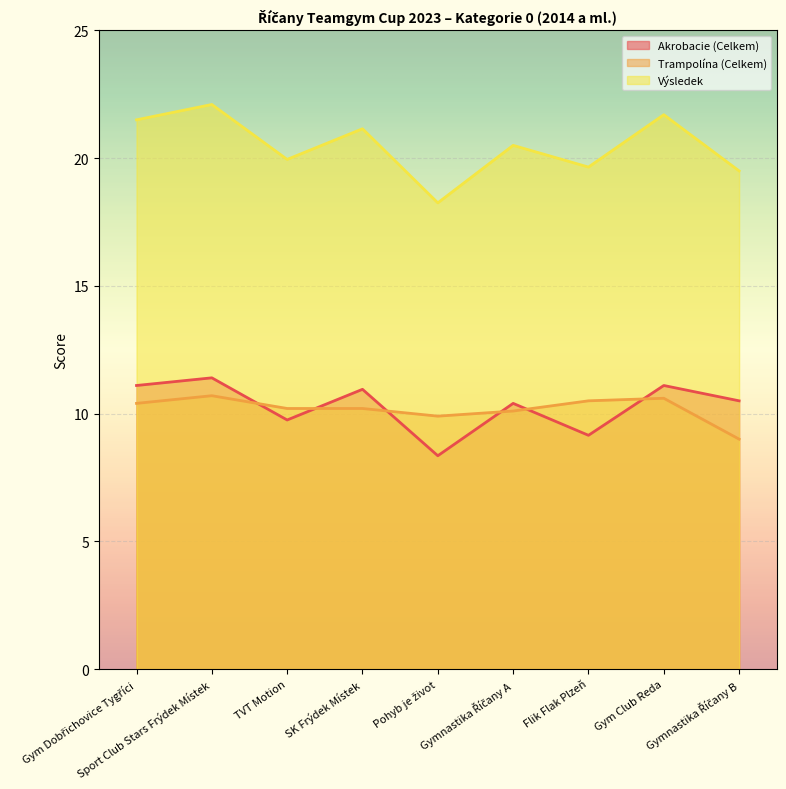

Which series ends up on top after the final intersection of Trampolína (Celkem) and Akrobacie (Celkem)?

Akrobacie (Celkem)